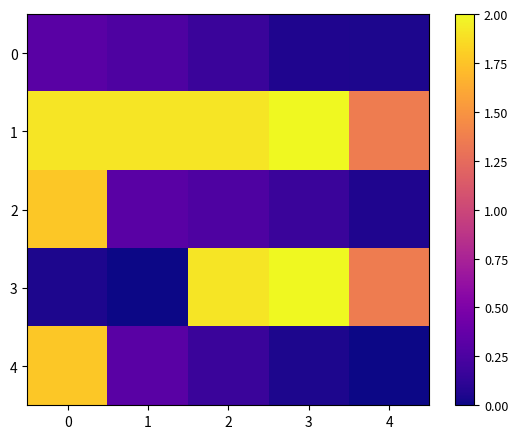

Reading right to left, what are all the values shown in this chart?

0: 4=0.1	3=0.1	2=0.2	1=0.3	0=0.3
1: 4=1.4	3=2.0	2=1.9	1=1.9	0=1.9
2: 4=0.1	3=0.2	2=0.3	1=0.3	0=1.8
3: 4=1.4	3=2.0	2=1.9	1=0.0	0=0.1
4: 4=0.0	3=0.1	2=0.2	1=0.3	0=1.8